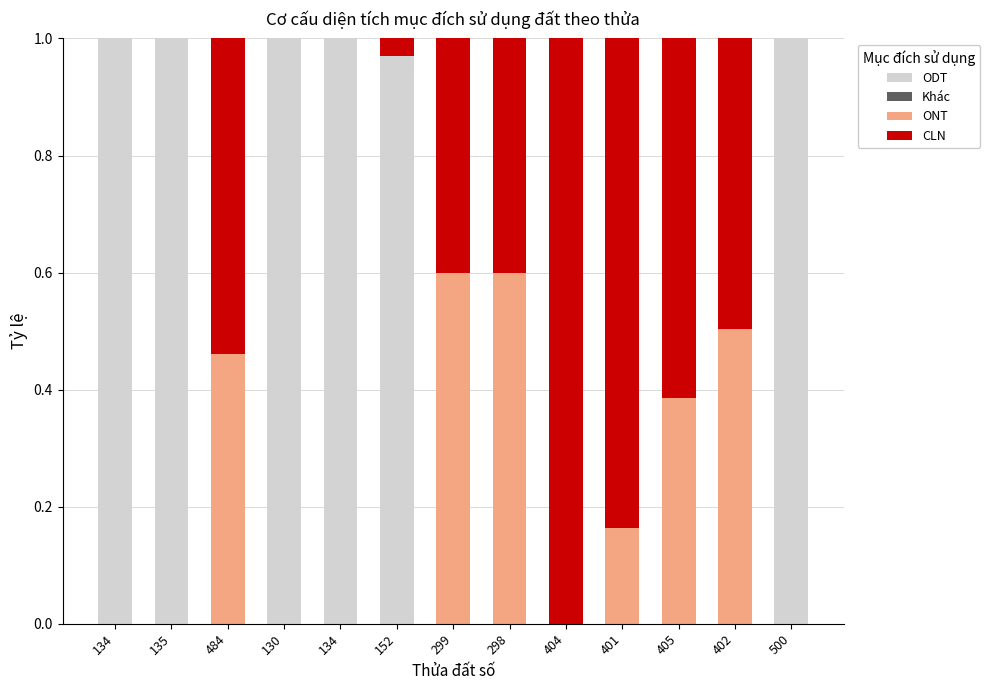

At which category is the sum across all series the highest?

402